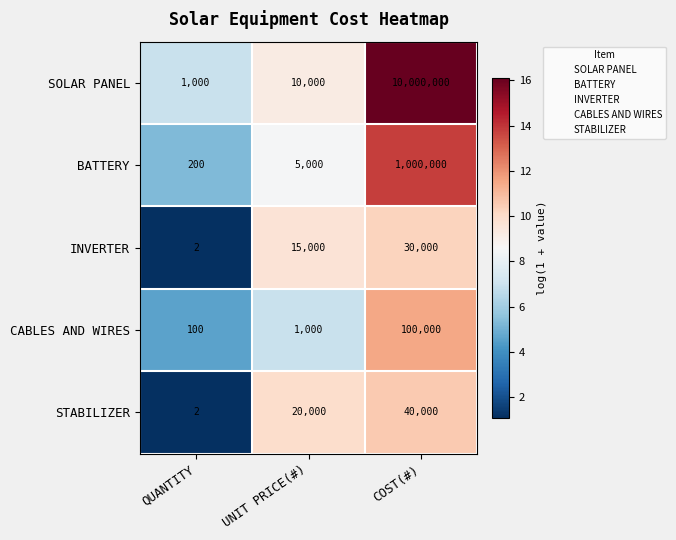

Which category has the lowest value across all series?

QUANTITY